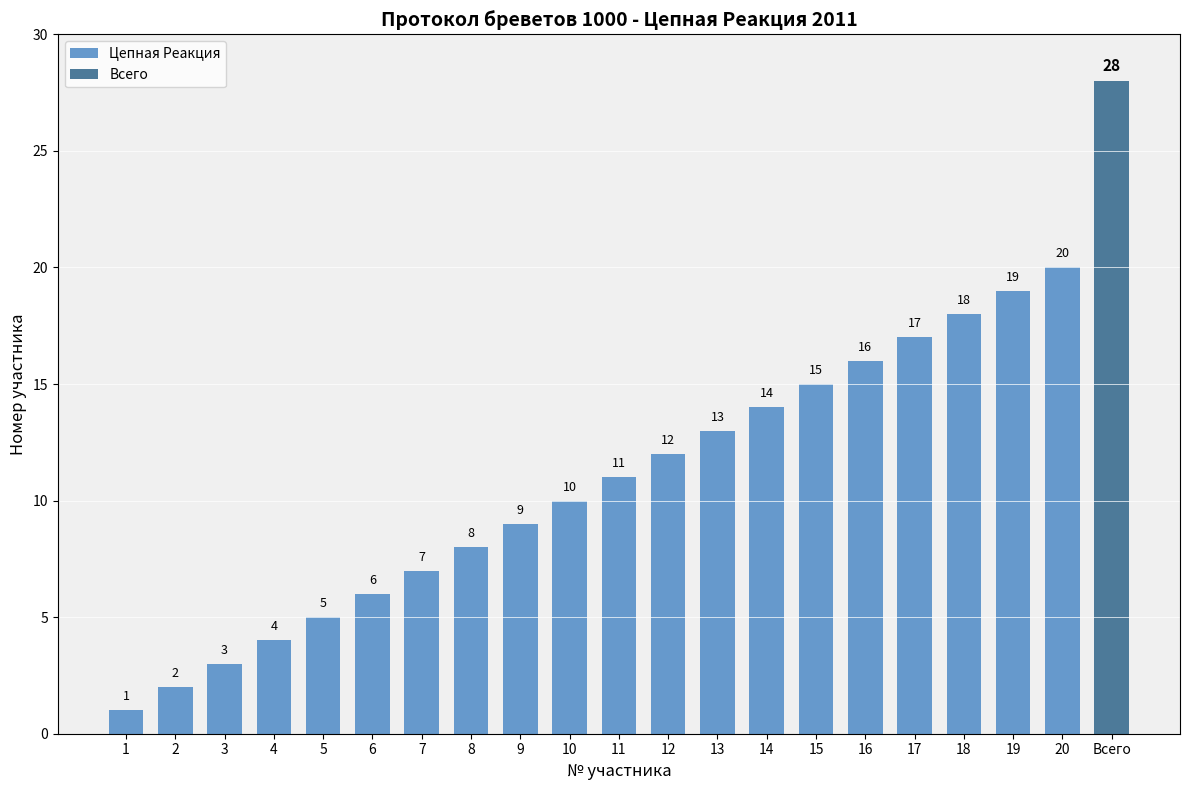

Between 10 and 4, which is larger?

10